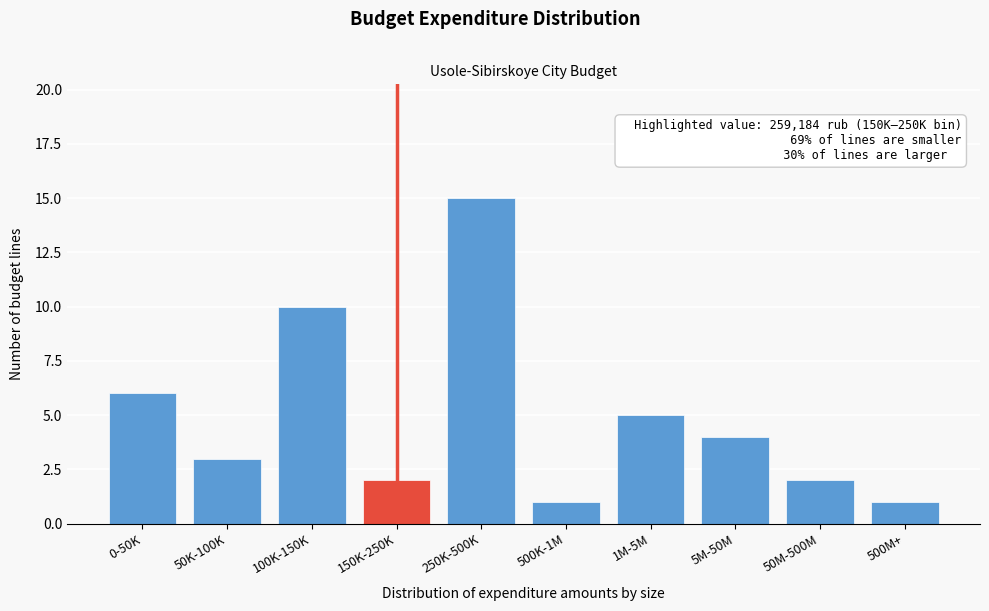

Reading right to left, list all the values displayed in this chart.

1	2	4	5	1	15	2	10	3	6